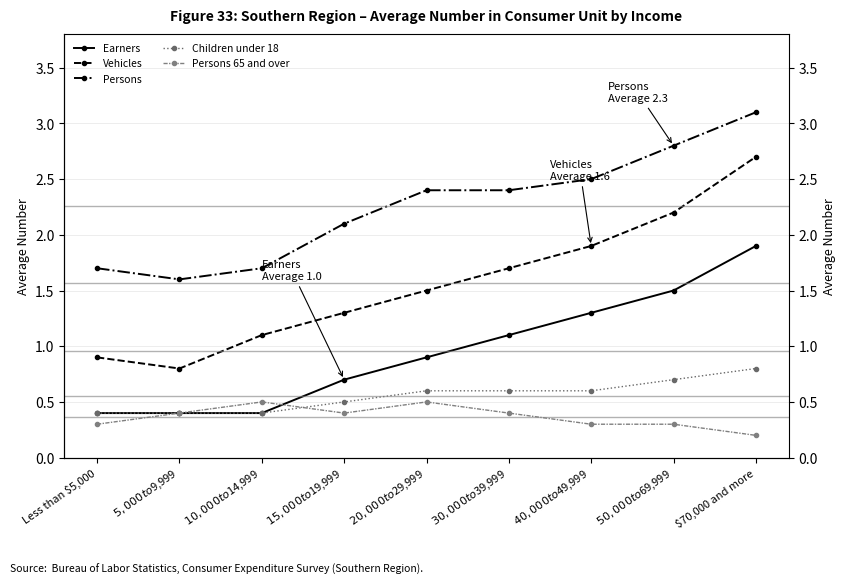

Is it true that Persons equals 4.1 at $40,000 to $49,999?

False